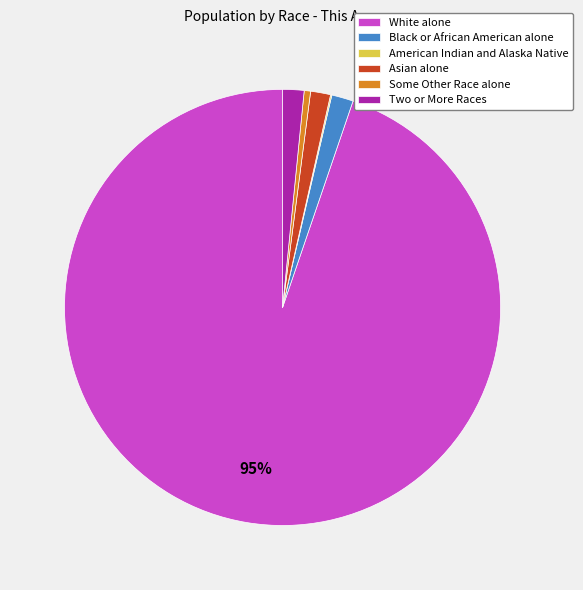

To the nearest percent, what is the difference between the largest and smallest slice percentages?

95%